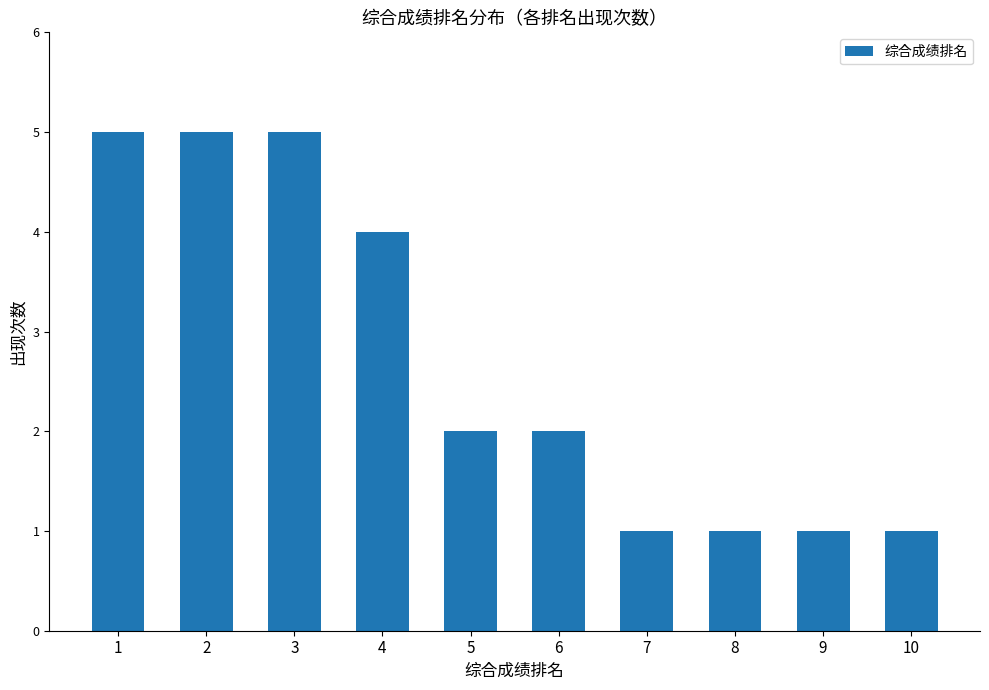

What is the smallest value displayed?

1